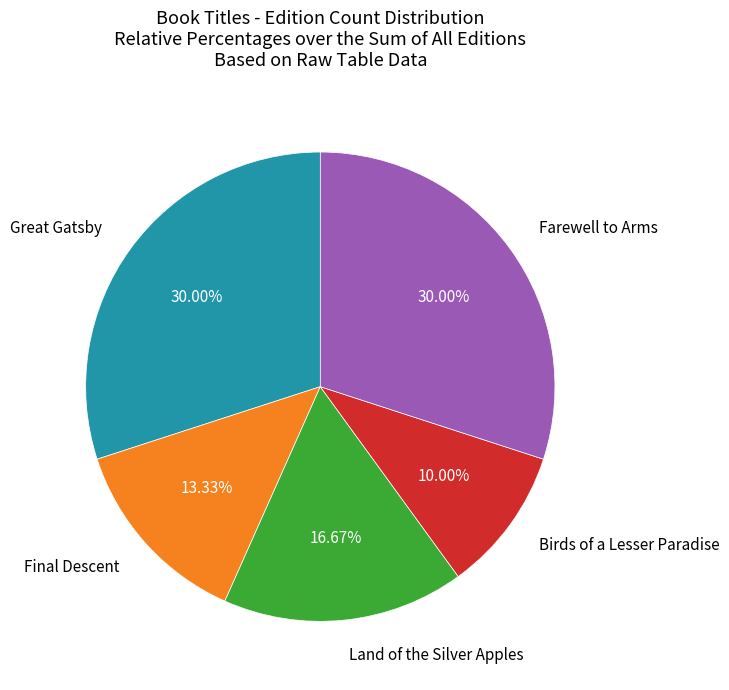

Does any single category account for the majority?

No